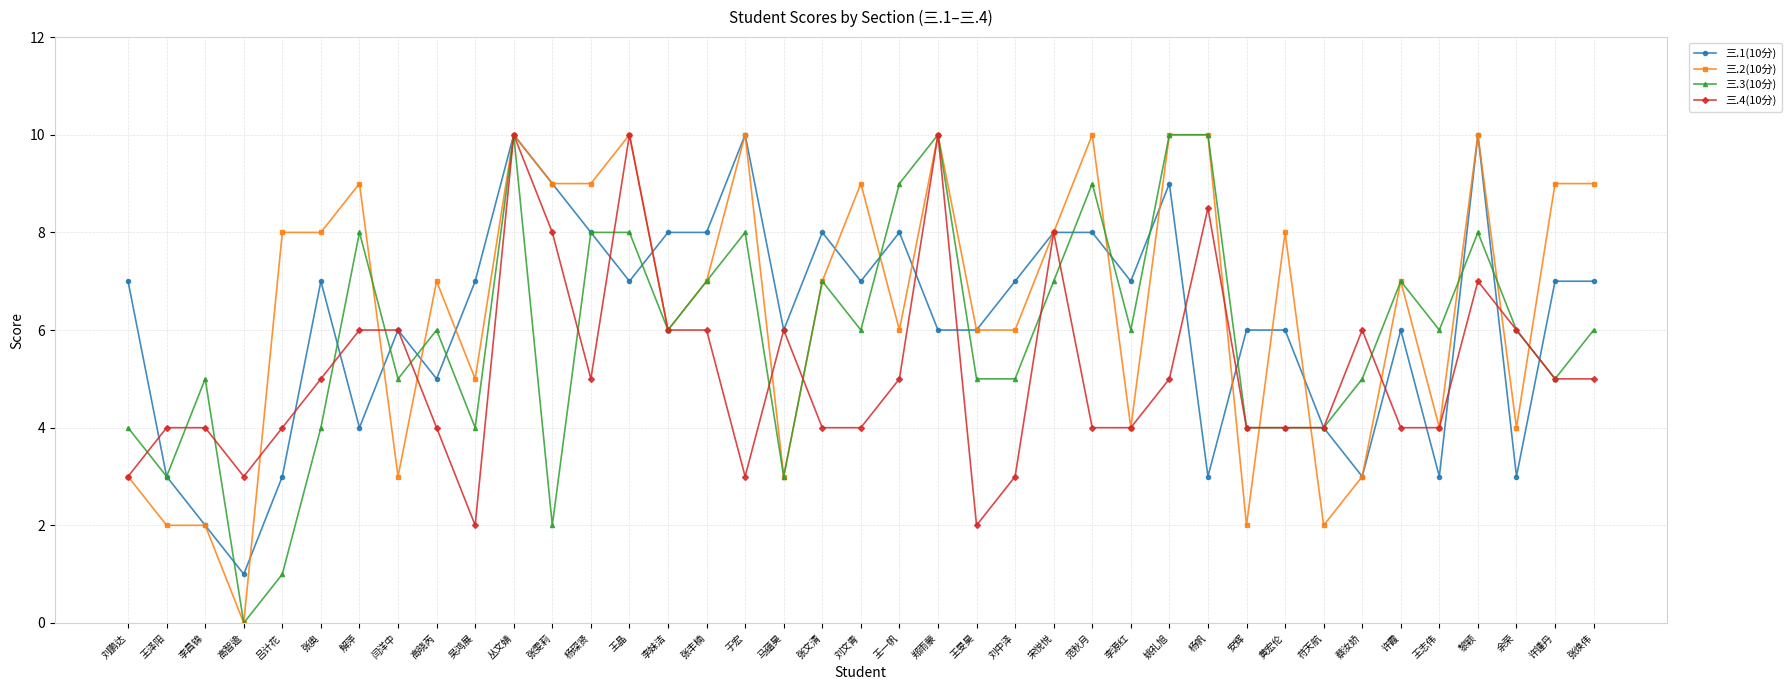

Is the value of 三.4(10分) at 李源红 greater than the value of 三.2(10分) at 高智逾?

Yes